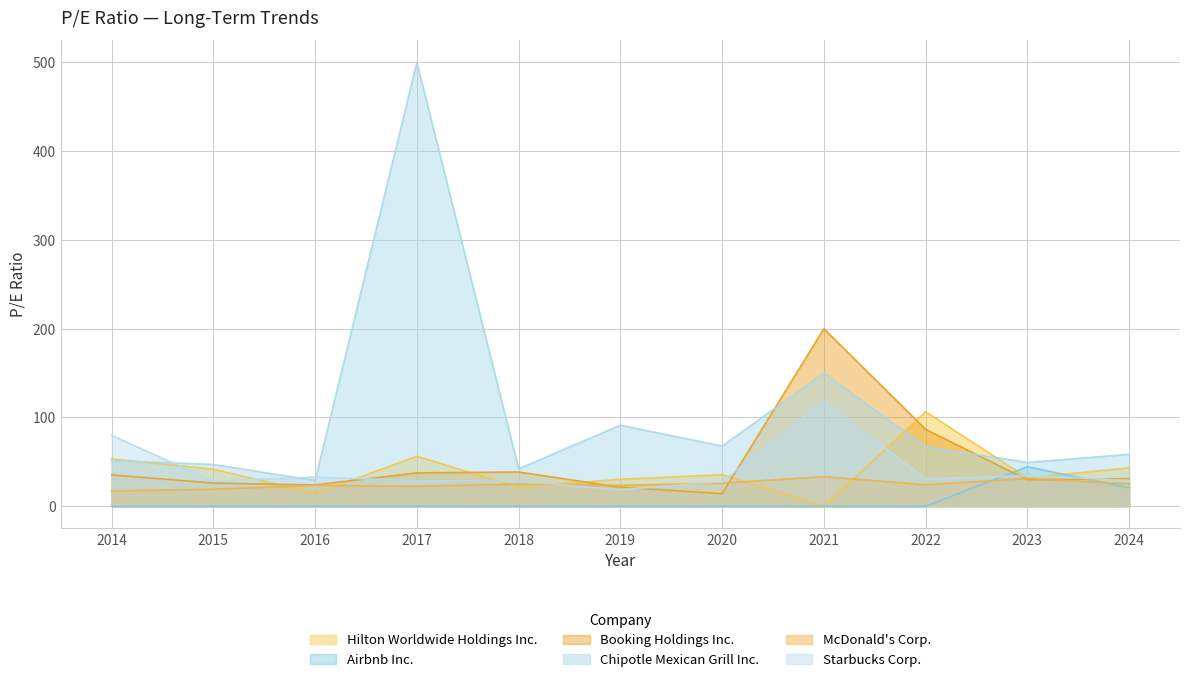

The Hilton Worldwide Holdings Inc. series shows 34.5 at 2018. True or false?

False